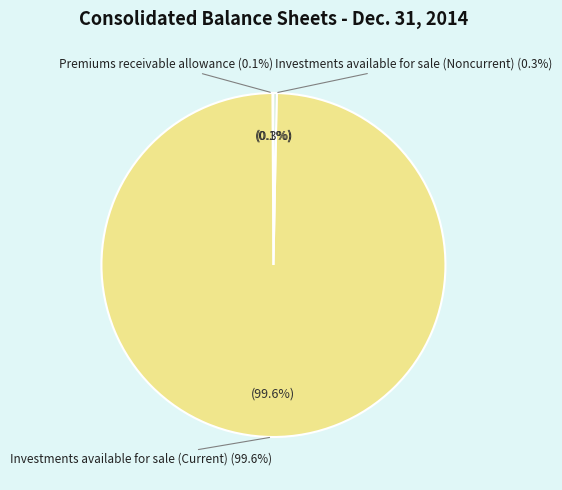

Is there any slice that represents more than half of the pie?

Yes